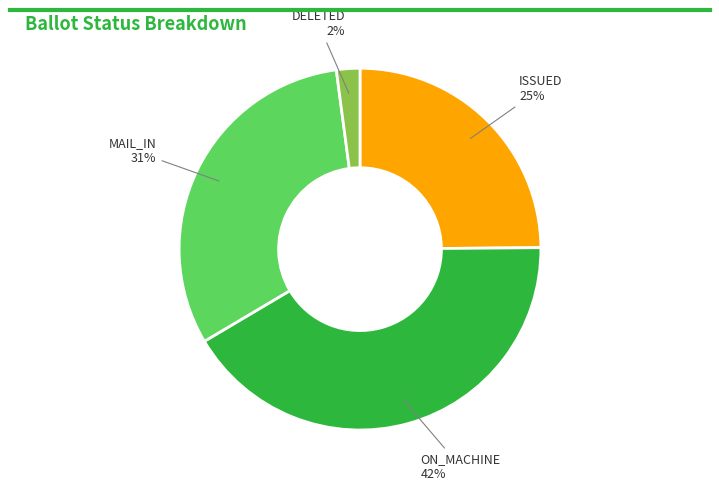

Count the number of slices in the pie.

4